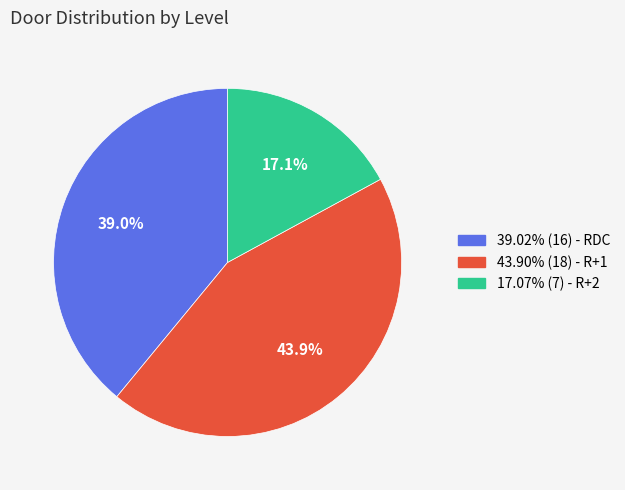

Is there any slice that represents more than half of the pie?

No